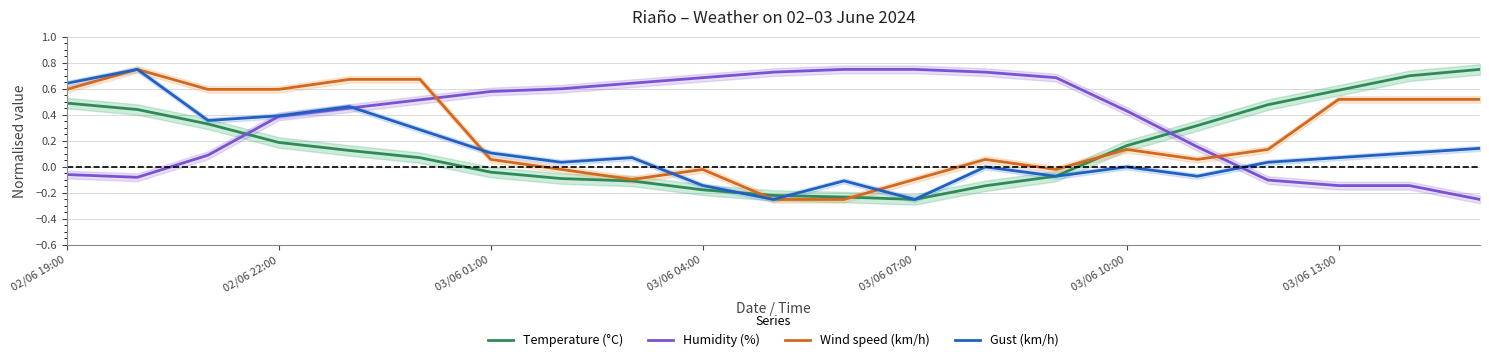

Is this an area chart (filled region under the line)?

No